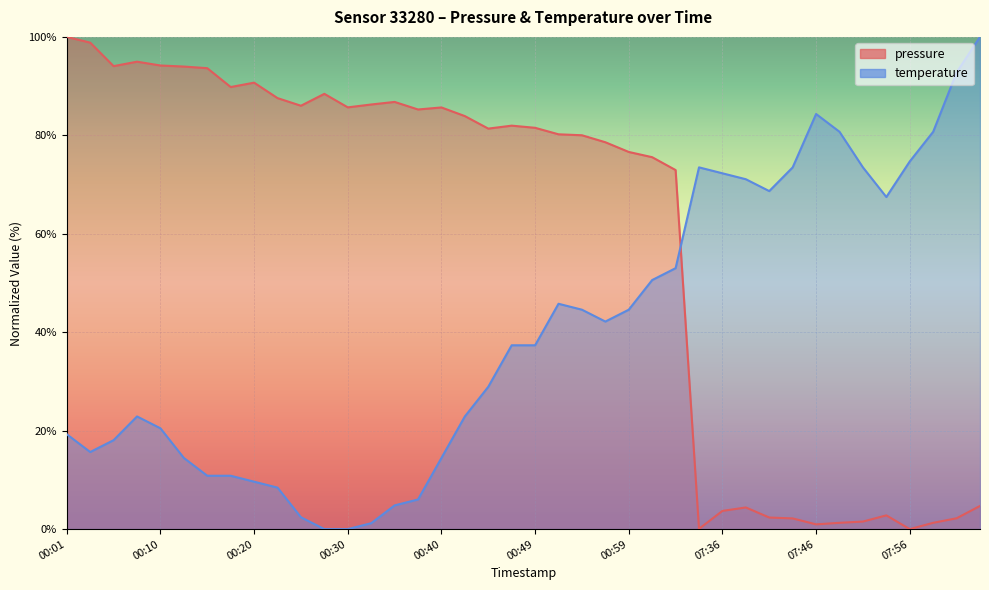

At 00:52, list the series in order from largest to smallest.

pressure, temperature